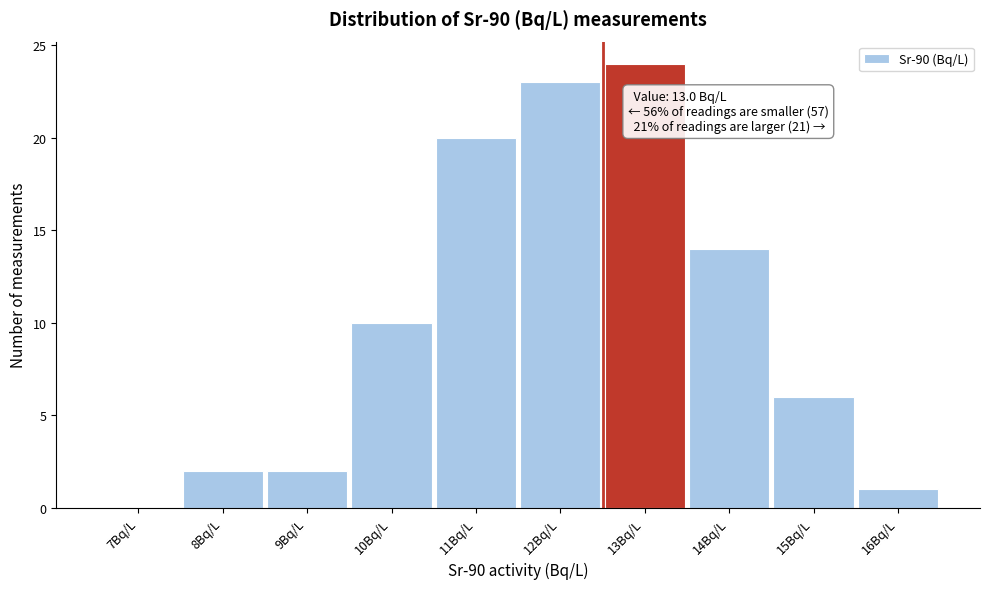

Reading left to right, transcribe all the data shown in this chart.

7Bq/L=0	8Bq/L=2	9Bq/L=2	10Bq/L=10	11Bq/L=20	12Bq/L=23	13Bq/L=24	14Bq/L=14	15Bq/L=6	16Bq/L=1